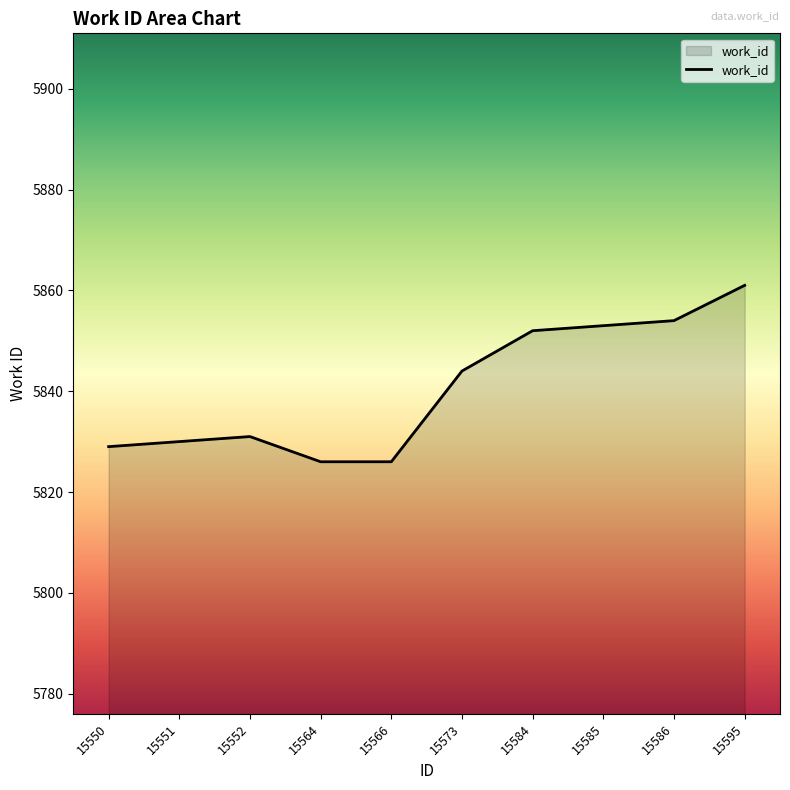

What is the average value?

5841